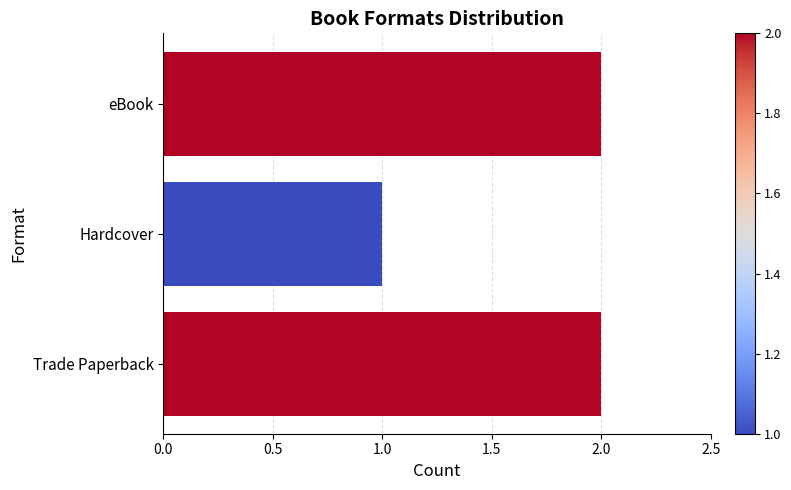

How many values are between 1 and 2?

3